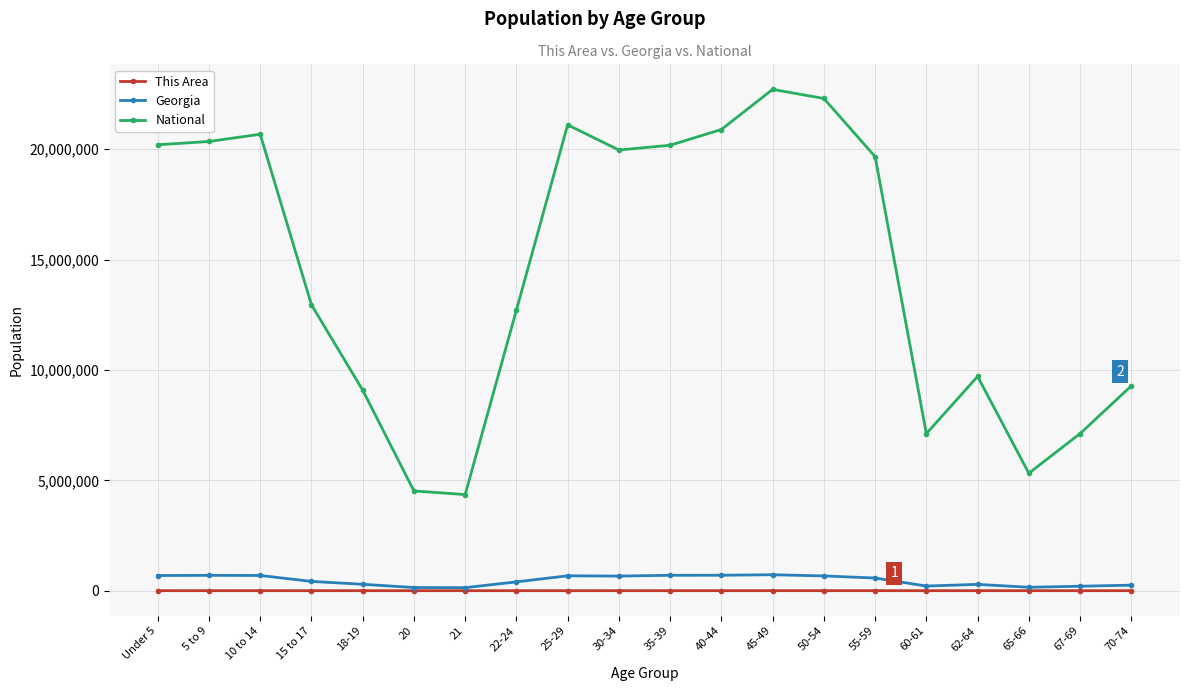

True or false: Georgia has more than 1 points higher than both neighbors.

True